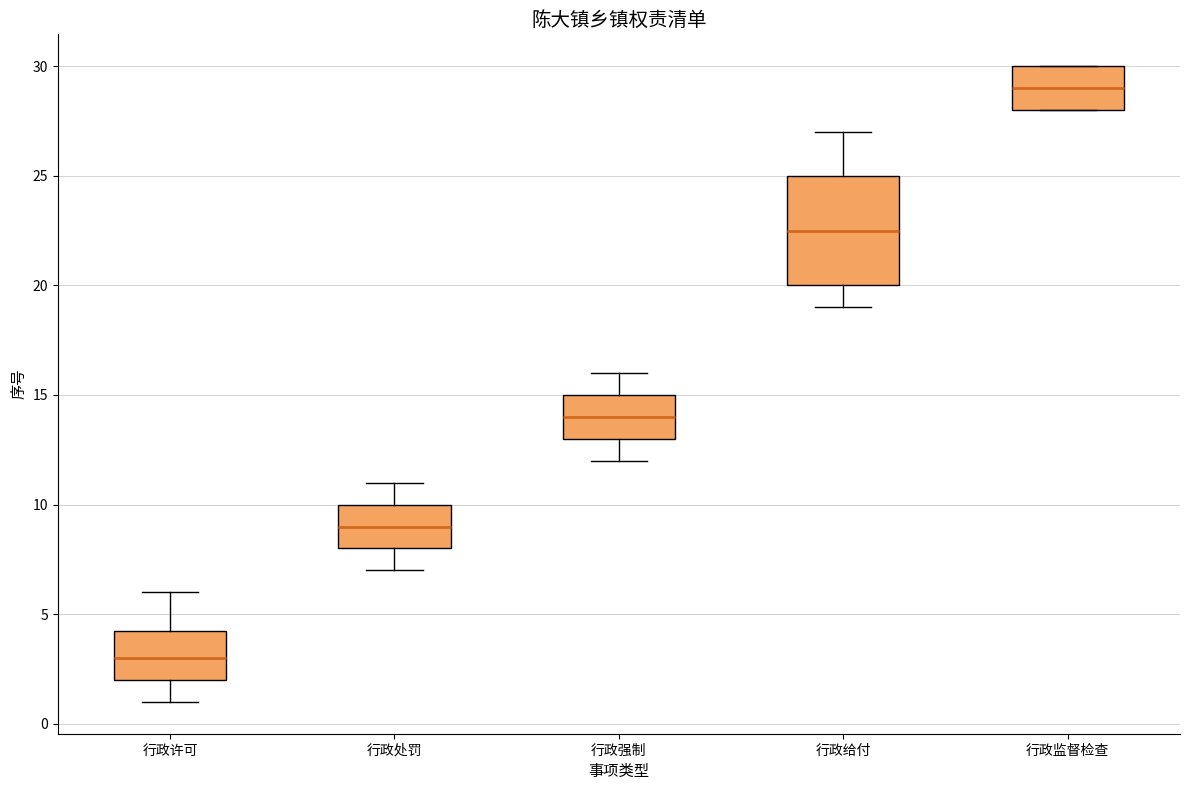

Reading left to right, read every box against the y-axis: the position of its median line, the range the box covers, and the ends of its whiskers. The values are not printed on the chart, so give them approximately, as read against the axis.

行政许可: median 3.0, box 2.0 to 4.5, whiskers 1.0 to 6.0
行政处罚: median 9.0, box 8.0 to 10.0, whiskers 7.0 to 11.0
行政强制: median 14.0, box 13.0 to 15.0, whiskers 12.0 to 16.0
行政给付: median 22.5, box 20.0 to 25.0, whiskers 19.0 to 27.0
行政监督检查: median 29.0, box 28.0 to 30.0, whiskers 28.0 to 30.0